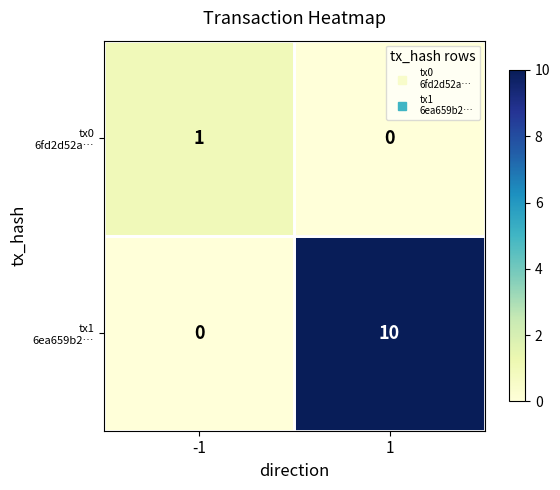

What is the total value across all series at 1?

10